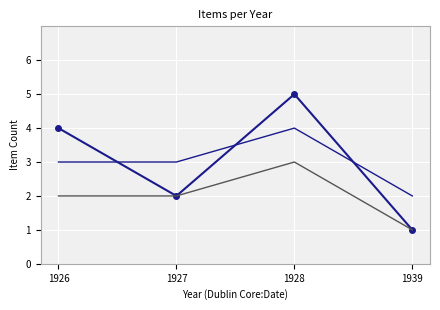

What is the total value across all series at 1927?

7